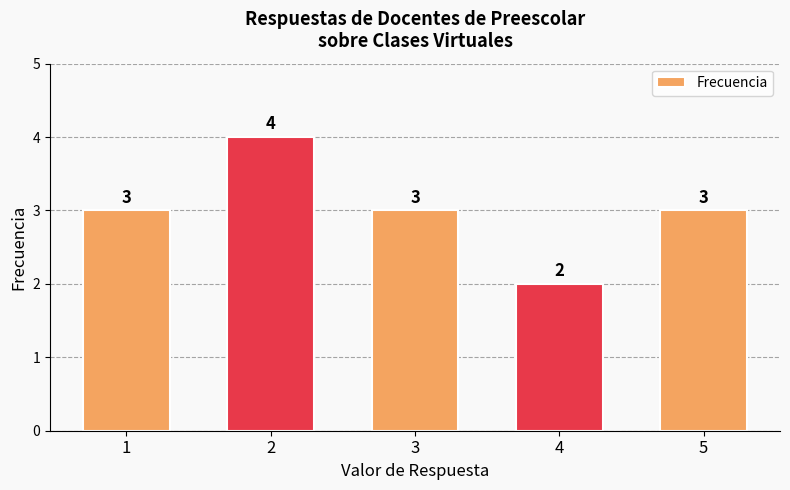

What is the smallest value displayed?

2